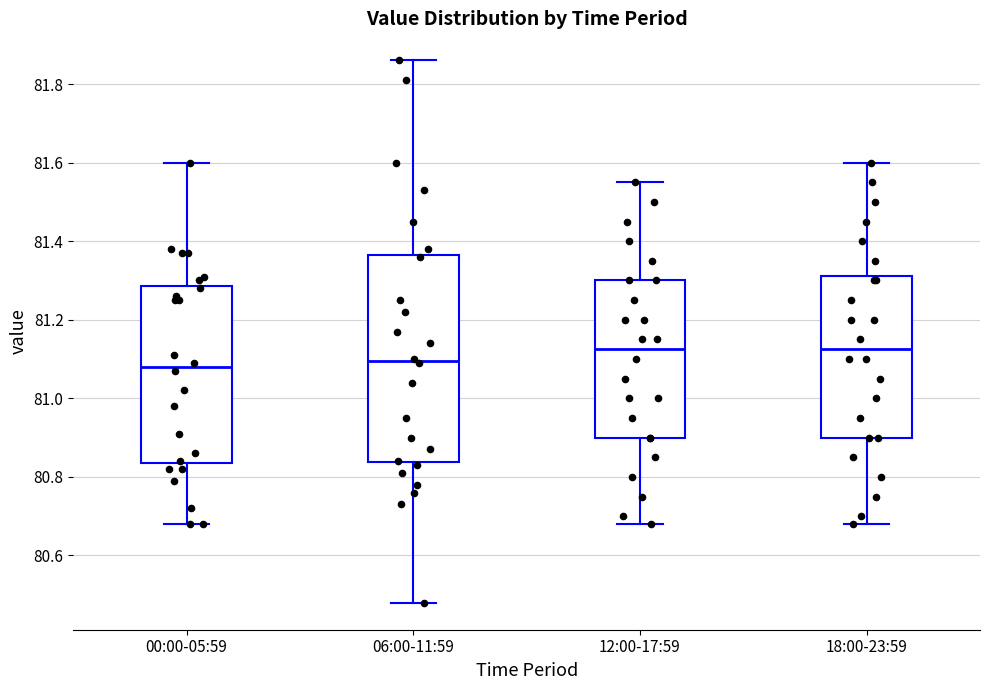

Reading left to right, transcribe this box plot: for each box, give where its median line is, the range the box spans, and where its two whiskers end, as read against the y-axis. The values are not printed on the chart, so give them approximately, as read against the axis.

00:00-05:59: median 81.08, box 80.84 to 81.28, whiskers 80.68 to 81.60
06:00-11:59: median 81.10, box 80.84 to 81.36, whiskers 80.48 to 81.86
12:00-17:59: median 81.12, box 80.90 to 81.30, whiskers 80.68 to 81.56
18:00-23:59: median 81.12, box 80.90 to 81.32, whiskers 80.68 to 81.60